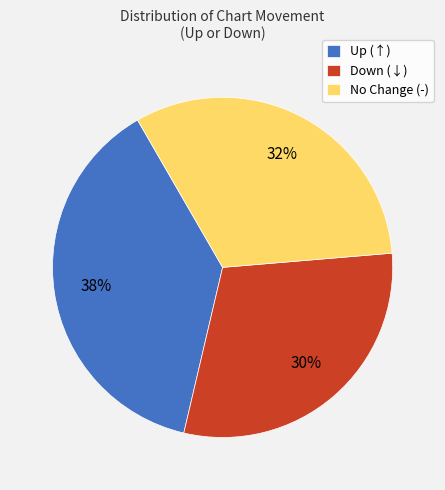

To the nearest percent, what percentage of the pie is No Change (-)?

32%